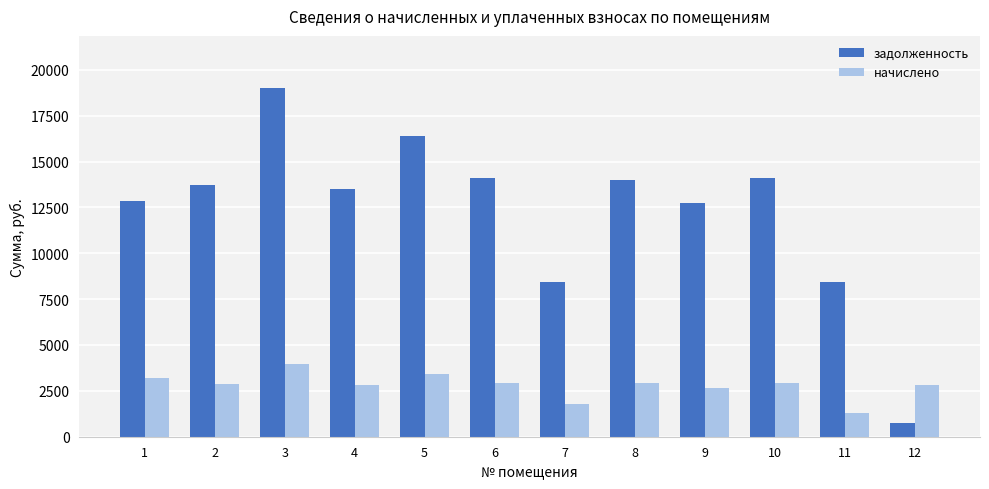

Read the начислено value at 2.

2871.2